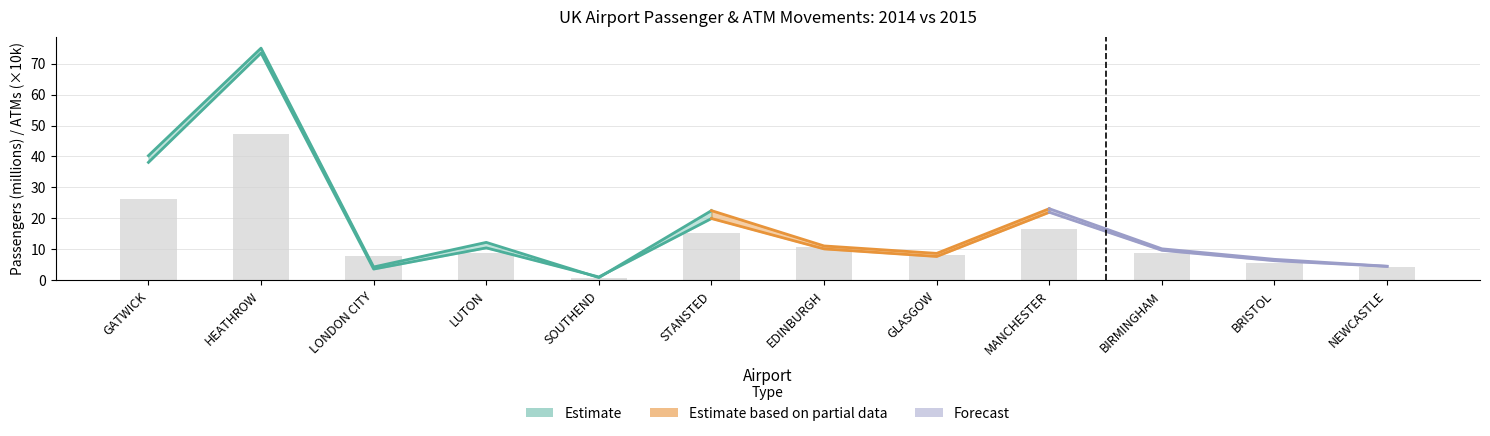

What is the average value?

13.4